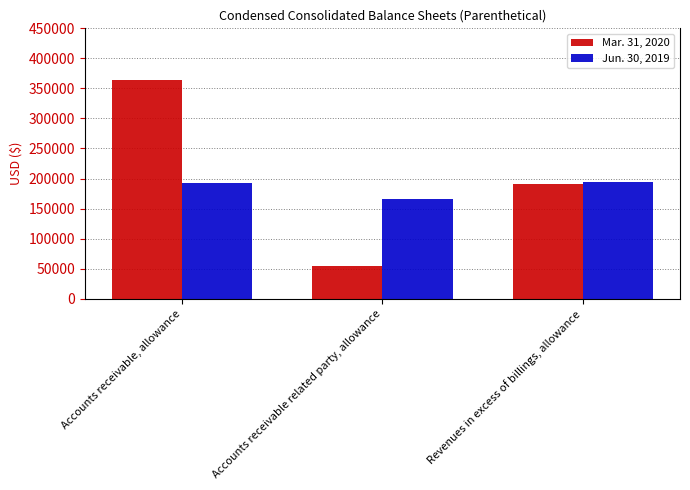

What is the difference between the Jun. 30, 2019 values at Revenues in excess of billings, allowance and Accounts receivable, allowance?

1898